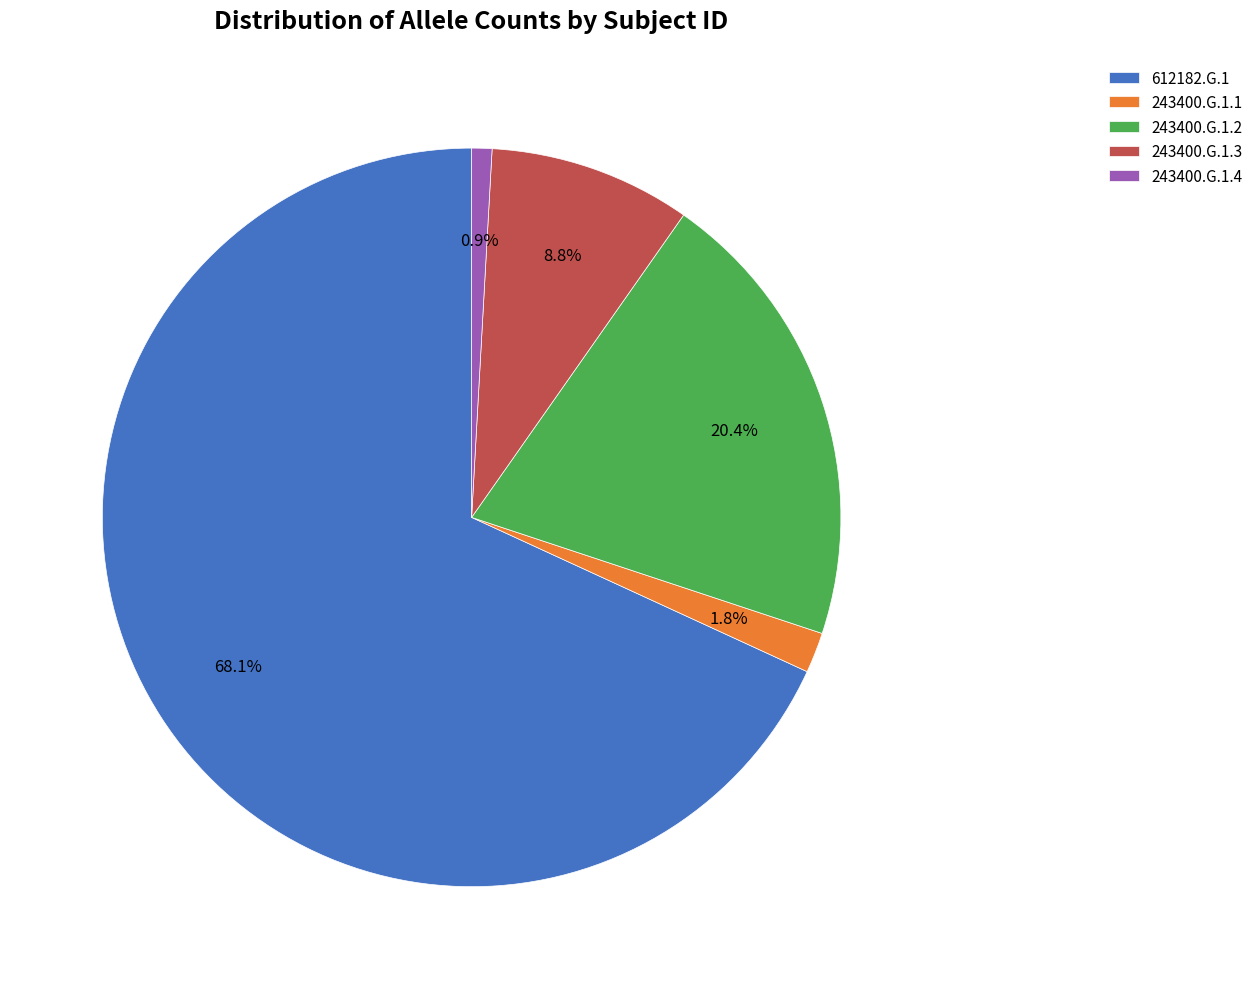

To the nearest percent, what portion does 243400.G.1.4 represent?

1%